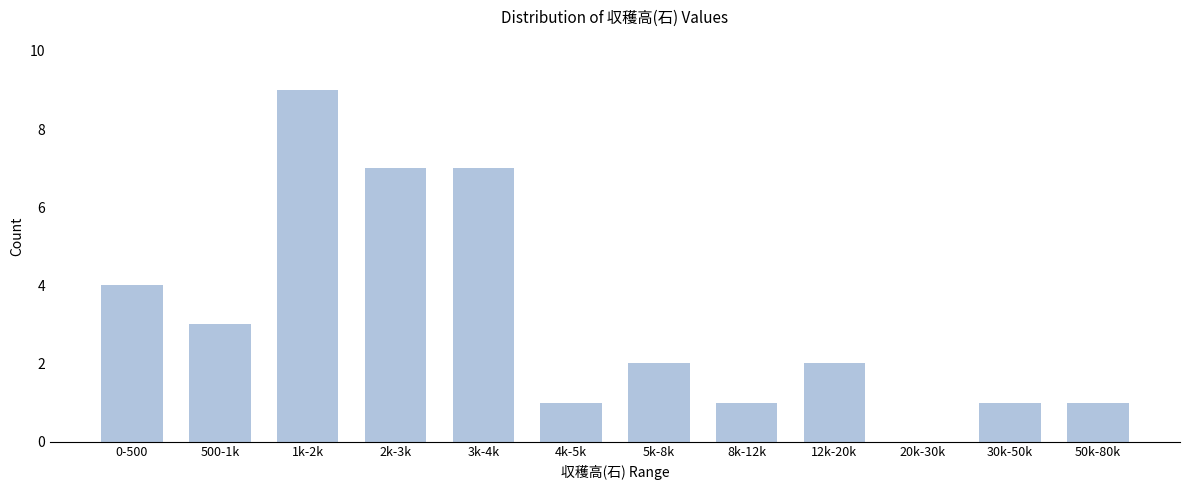

Reading left to right, list all the values displayed in this chart.

0-500=4	500-1k=3	1k-2k=9	2k-3k=7	3k-4k=7	4k-5k=1	5k-8k=2	8k-12k=1	12k-20k=2	20k-30k=0	30k-50k=1	50k-80k=1